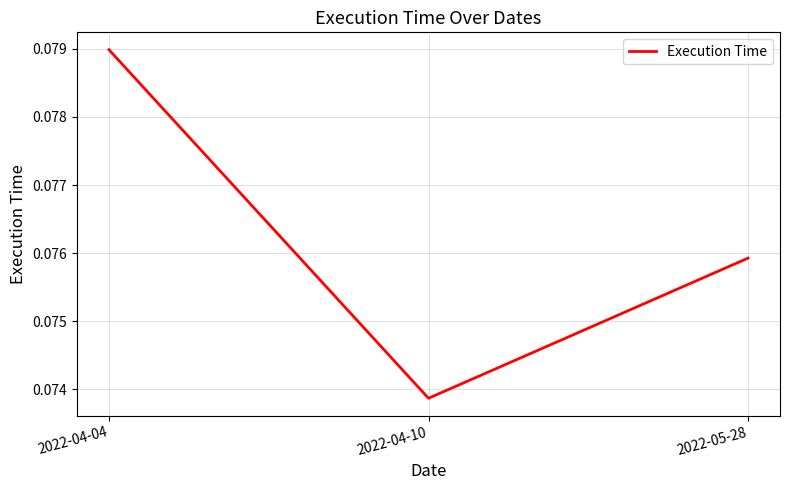

How many lines are shown in the chart?

1